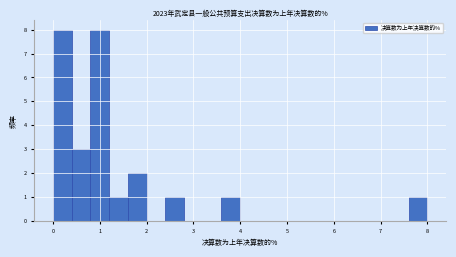

How tall is the bar that spans 1.2 to 1.6 on the x-axis? The values are not printed on the chart, so give them approximately, as read against the axis.

1